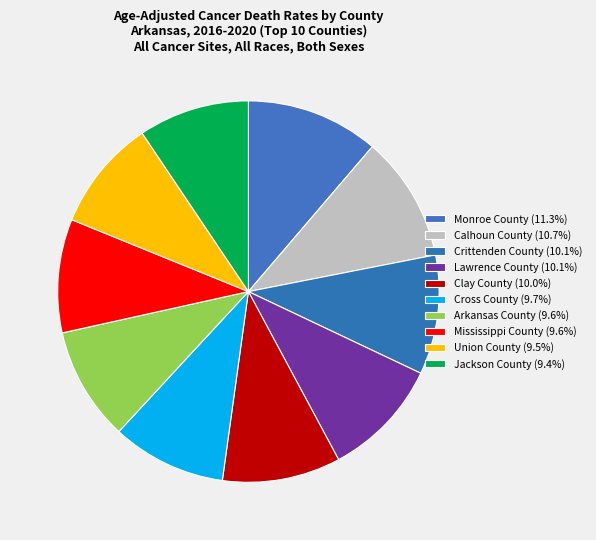

What percentage is NOT represented by Mississippi County?

90.4%